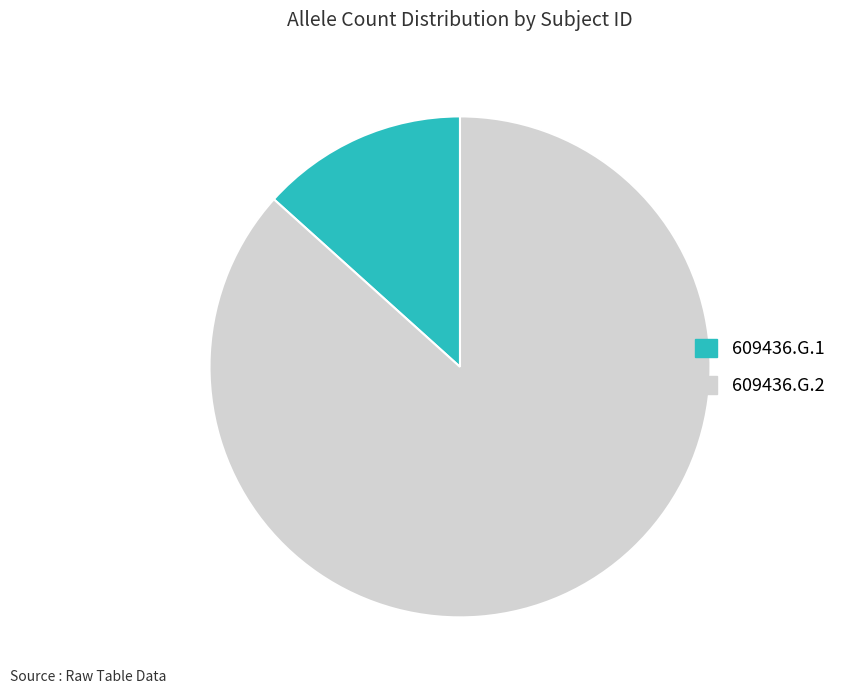

What is the ratio of the value at 609436.G.2 to the value at 609436.G.1?

6.5